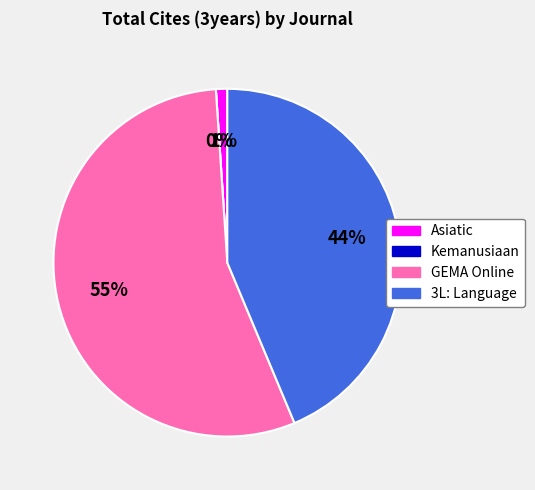

Between Kemanusiaan and Asiatic, which is larger?

Asiatic